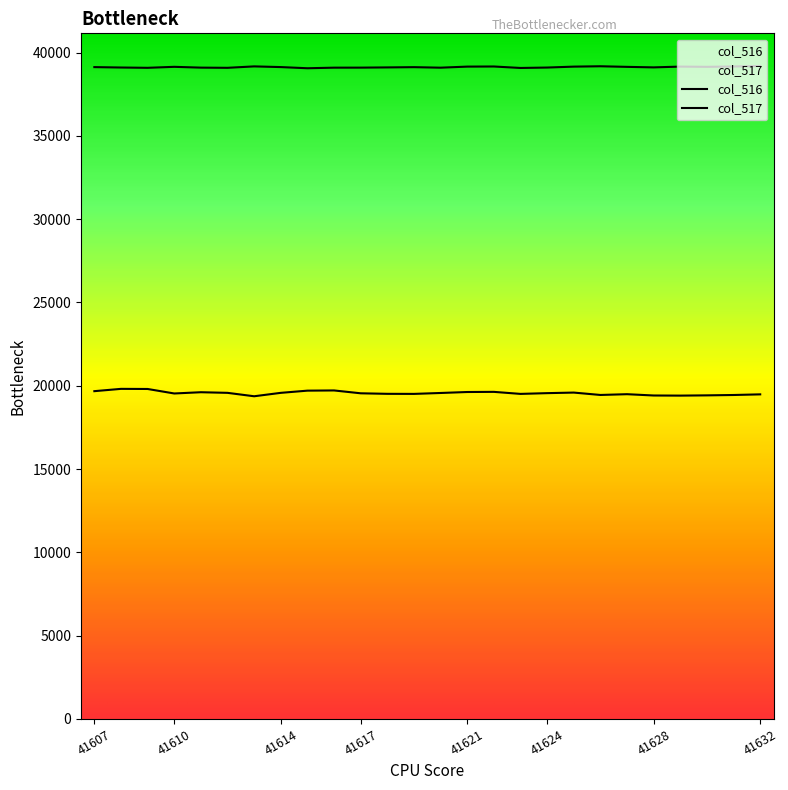

Which series has the largest total across all categories?

col_517